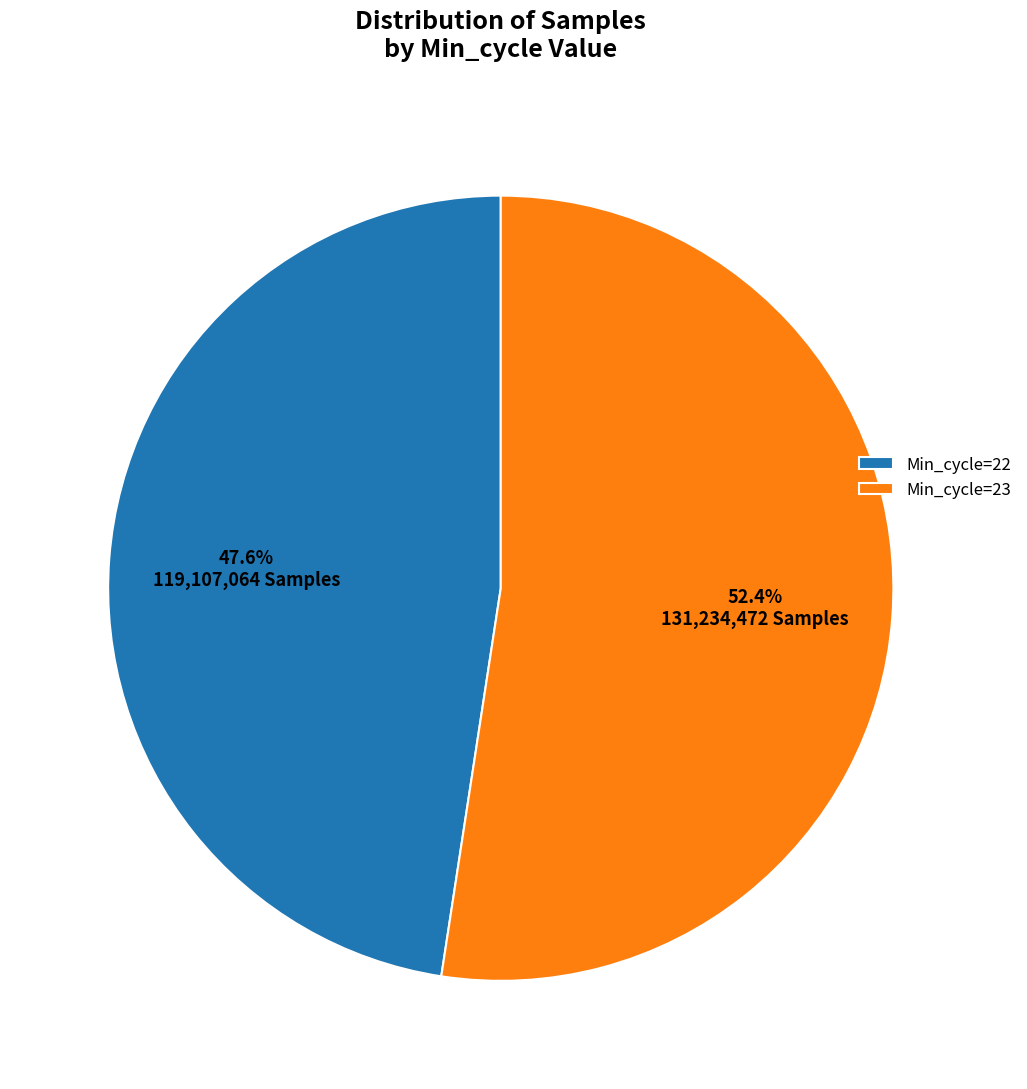

Does Min_cycle=23 represent more than half of the total?

Yes